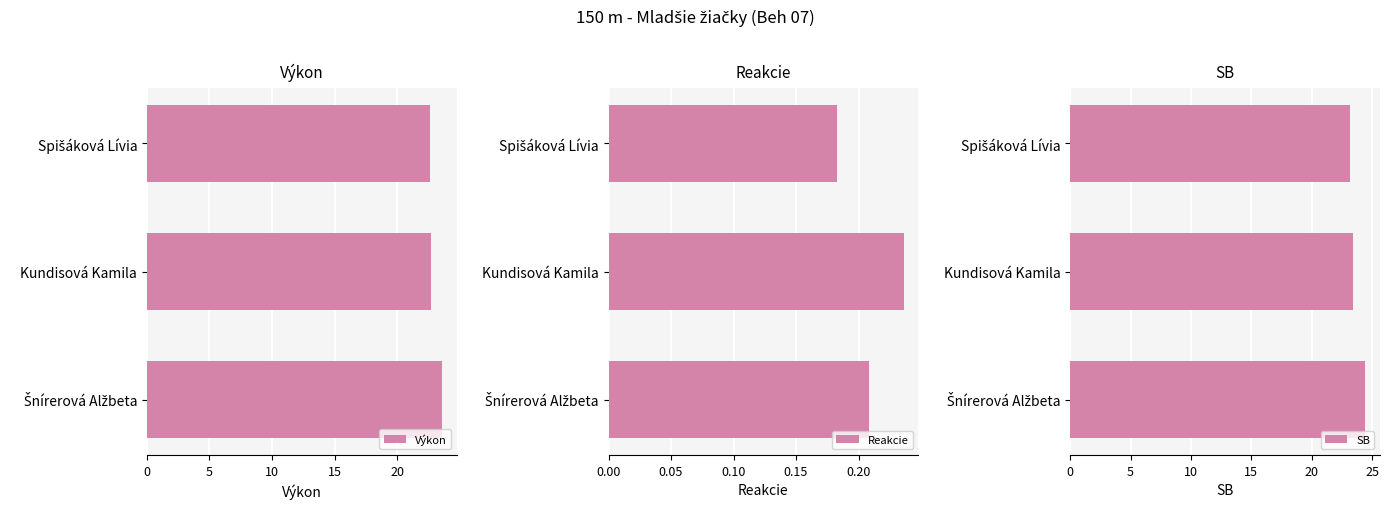

How many bars are there in total?

9